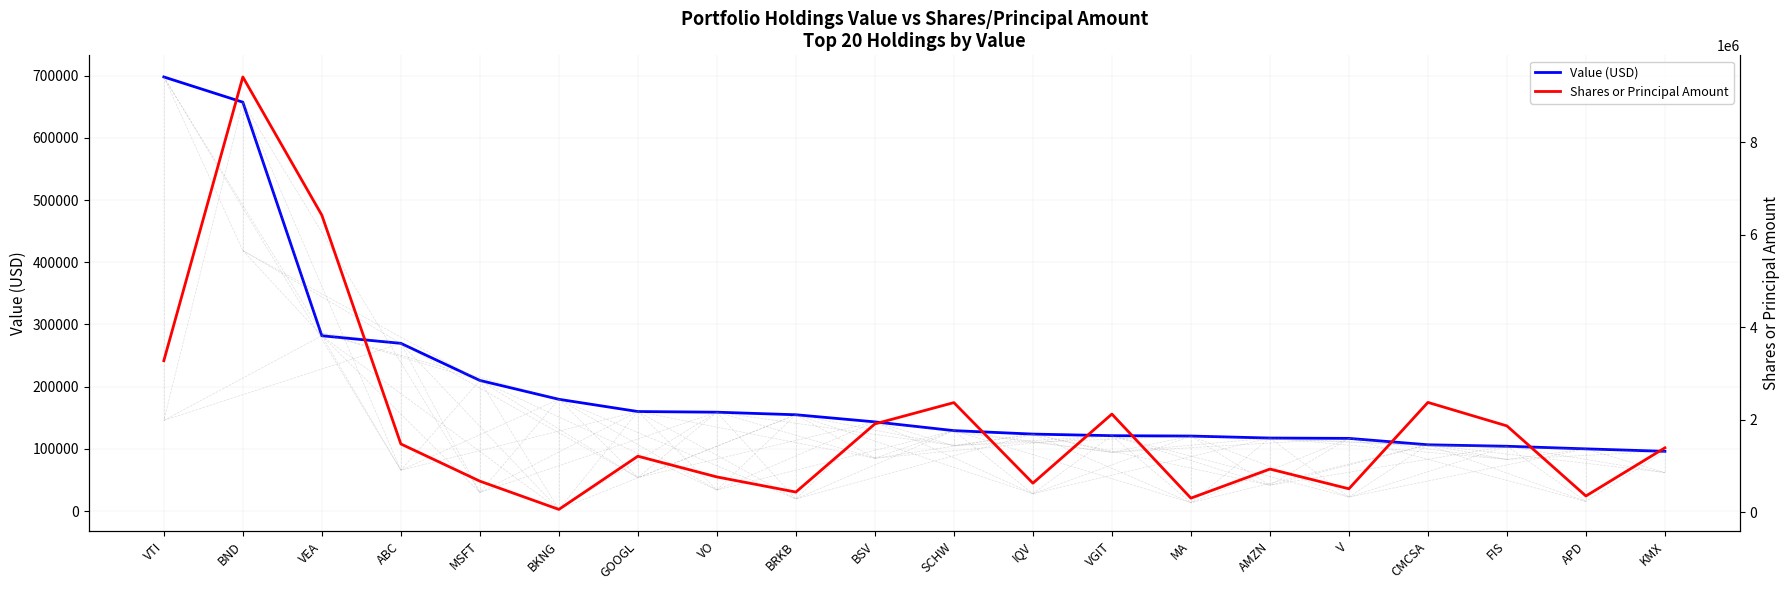

Which category has the highest value across all series?

BND